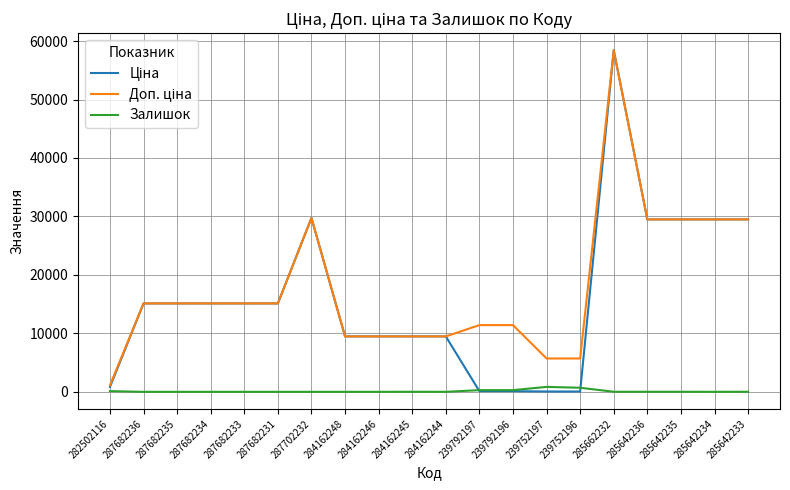

At which category is the sum across all series the highest?

285662232